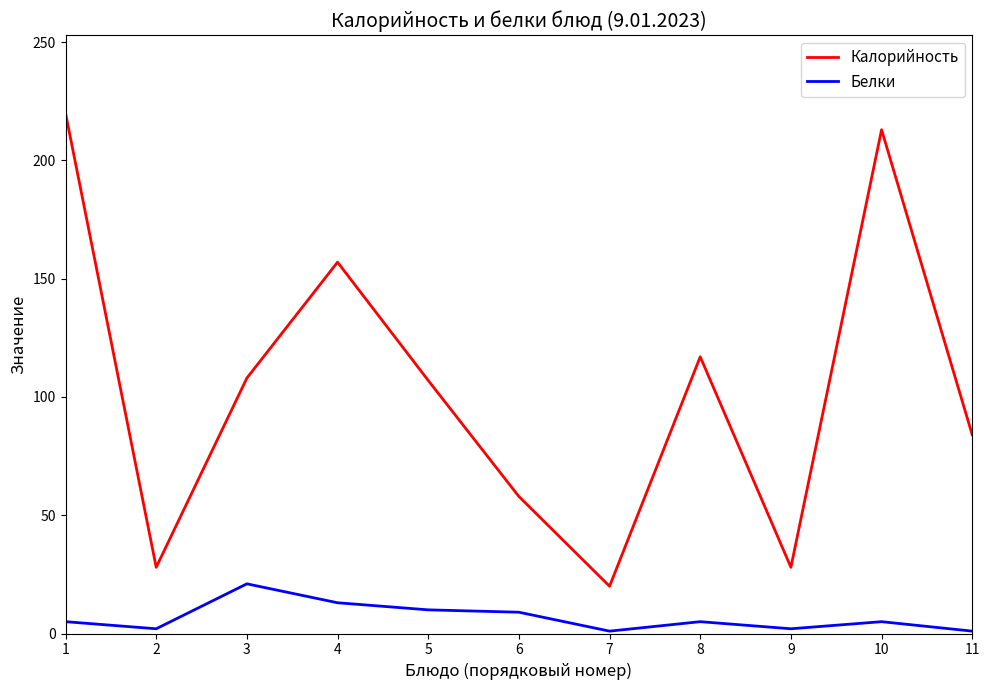

What is the maximum value for Калорийность?

220.0